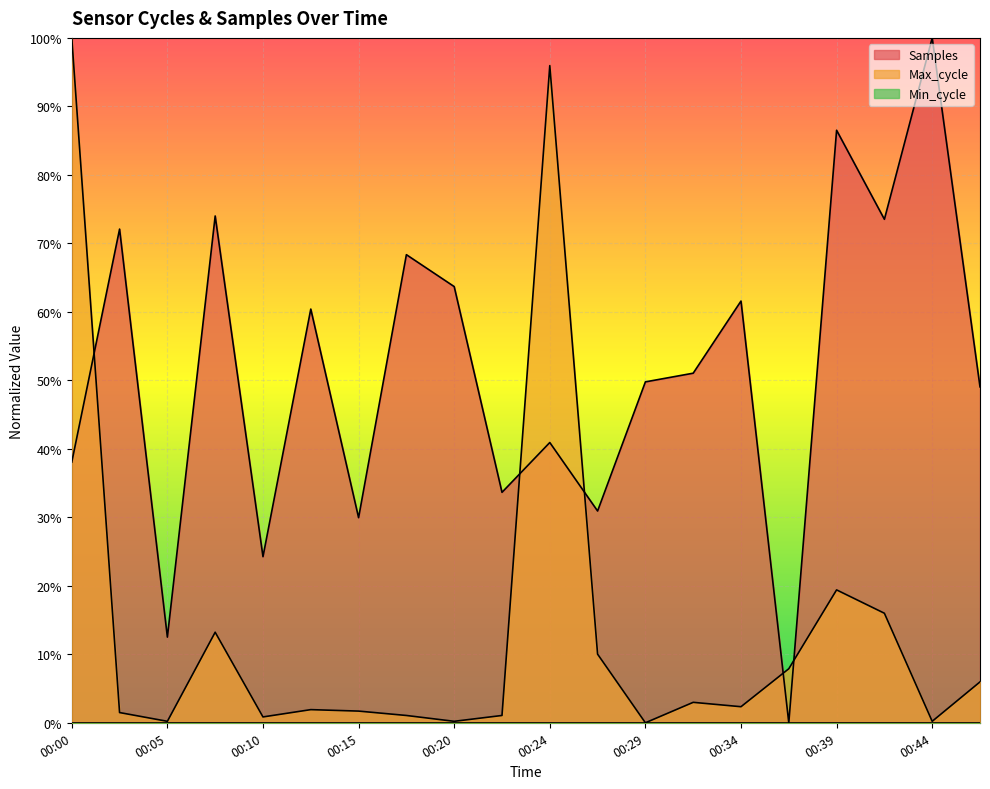

In Max_cycle, how many points are lower than both neighbors (excluding endpoints)?

6